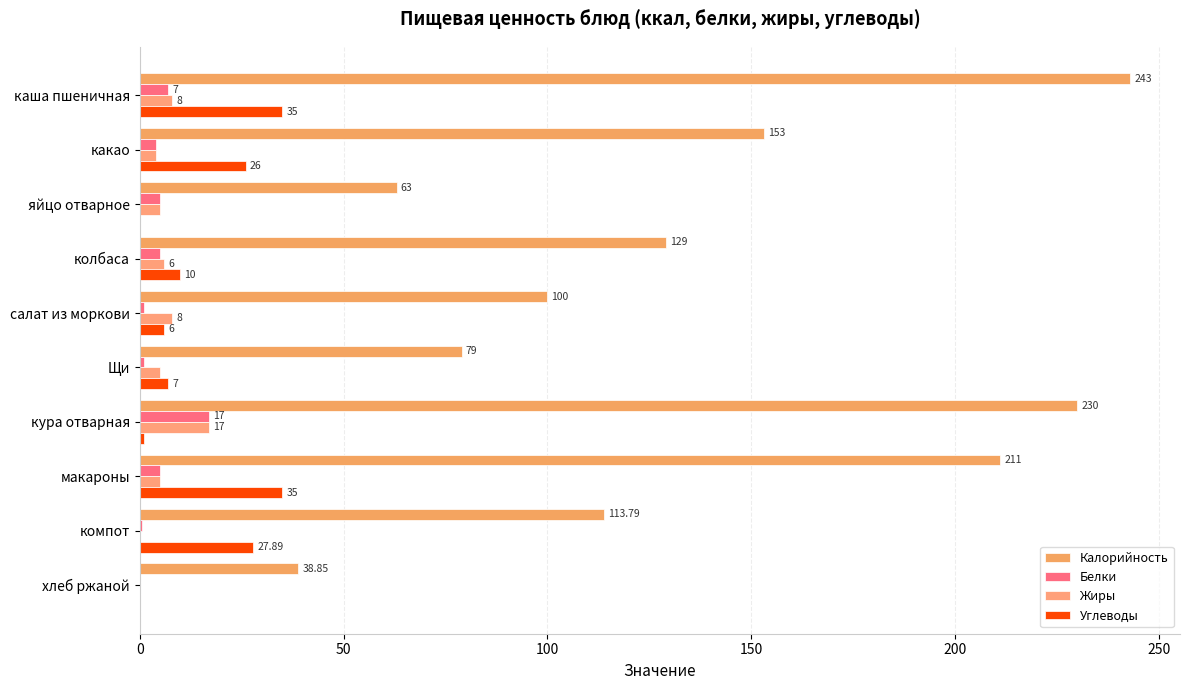

How many distinct data groups are displayed?

4